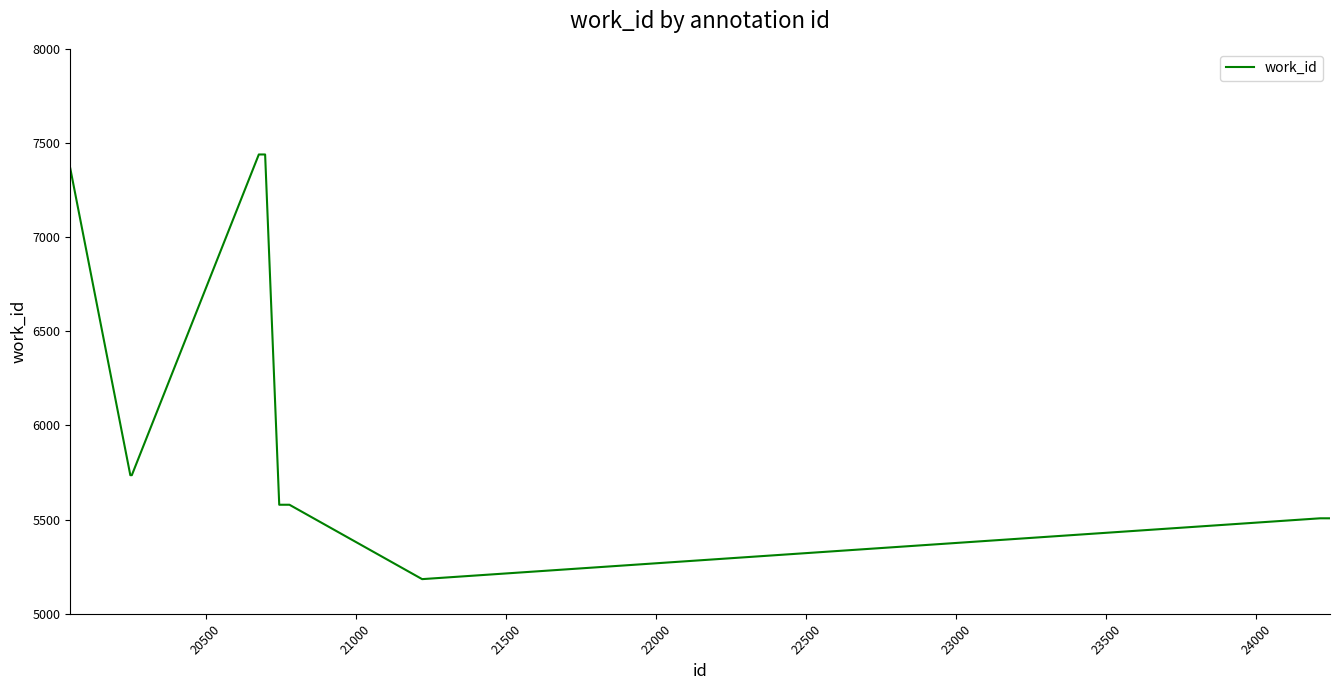

Is this an area chart (filled region under the line)?

No